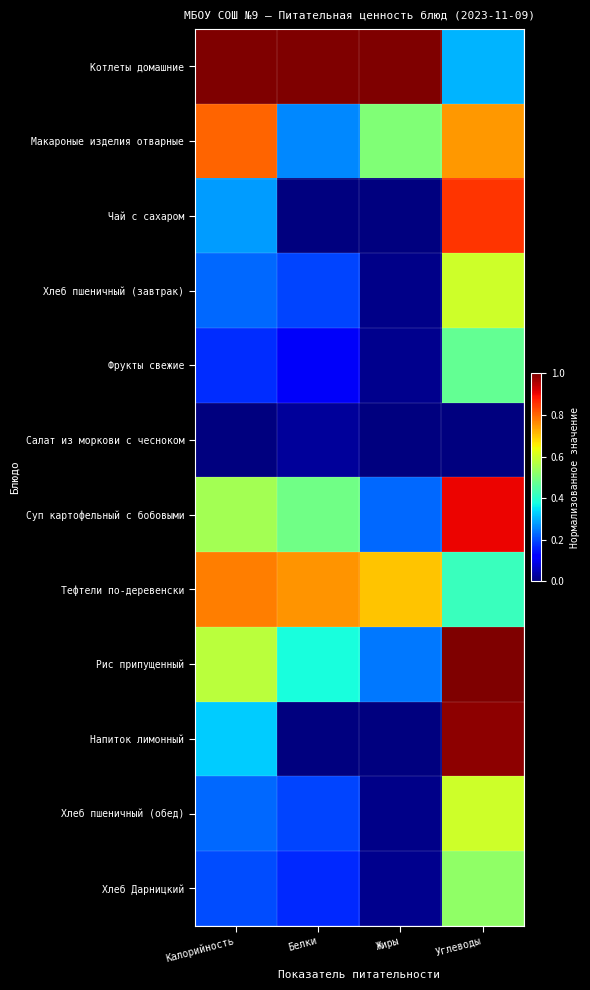

At Углеводы, list the series in order from smallest to largest.

Салат из моркови с чесноком, Котлеты домашние, Тефтели по-деревенски, Фрукты свежие, Хлеб Дарницкий, Хлеб пшеничный (завтрак), Хлеб пшеничный (обед), Макароные изделия отварные, Чай с сахаром, Суп картофельный с бобовыми, Напиток лимонный, Рис припущенный